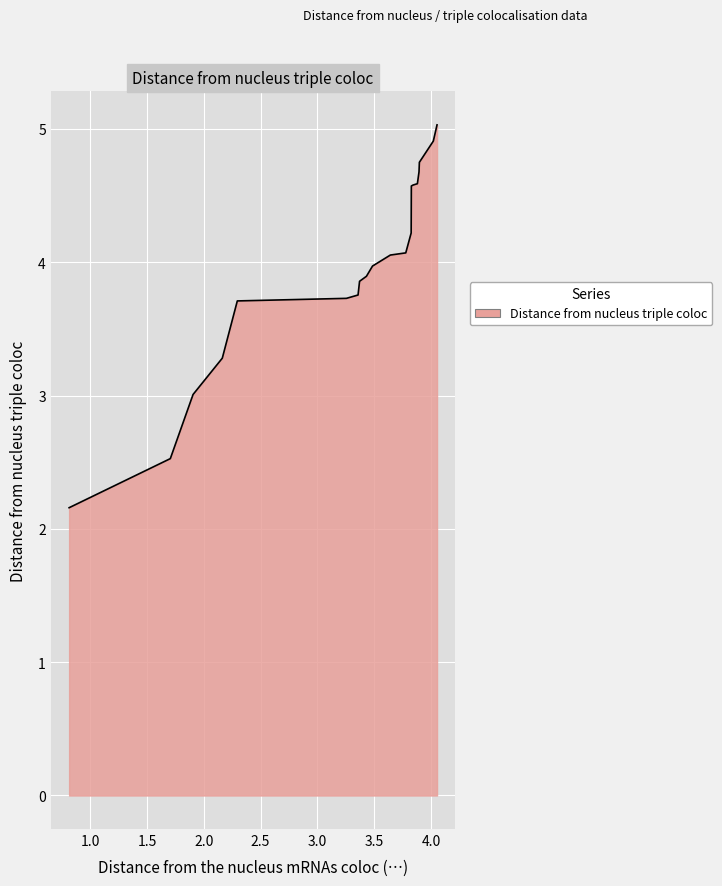

What is the greatest value displayed?

5.0